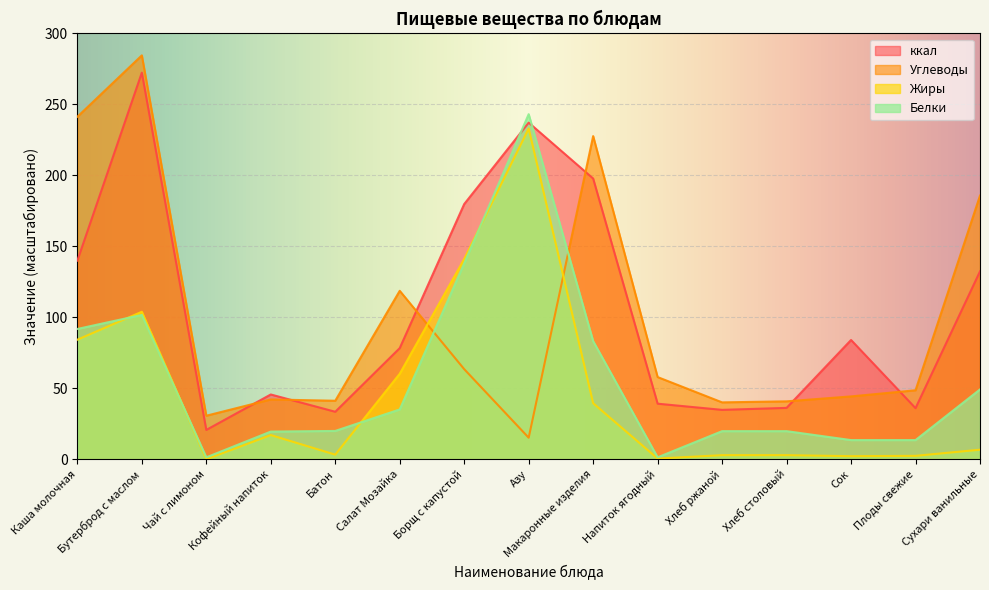

Reading right to left, what are all the values shown in this chart?

Углеводы: Сухари ванильные=185.8	Плоды свежие=48.6	Сок=44.3	Хлеб столовый=40.8	Хлеб ржаной=40.1	Напиток ягодный=57.9	Макаронные изделия=227.7	Азу=15.2	Борщ с капустой=63.5	Салат Мозайка=118.7	Батон=41.2	Кофейный напиток=42.1	Чай с лимоном=30.7	Бутерброд с маслом=284.6	Каша молочная=241.3
Жиры: Сухари ванильные=6.7	Плоды свежие=2.4	Сок=2.2	Хлеб столовый=2.9	Хлеб ржаной=2.9	Напиток ягодный=0.5	Макаронные изделия=39.5	Азу=233.0	Борщ с капустой=141.1	Салат Мозайка=60.2	Батон=3.2	Кофейный напиток=17.0	Чай с лимоном=0.0	Бутерброд с маслом=103.9	Каша молочная=84.2
Белки: Сухари ванильные=49.2	Плоды свежие=13.5	Сок=13.5	Хлеб столовый=19.8	Хлеб ржаной=19.8	Напиток ягодный=1.3	Макаронные изделия=83.2	Азу=243.2	Борщ с капустой=138.0	Салат Мозайка=35.1	Батон=20.0	Кофейный напиток=19.5	Чай с лимоном=1.3	Бутерброд с маслом=101.7	Каша молочная=91.8
ккал: Сухари ванильные=132.4	Плоды свежие=36.0	Сок=84.0	Хлеб столовый=36.2	Хлеб ржаной=34.8	Напиток ягодный=39.1	Макаронные изделия=197.8	Азу=237.2	Борщ с капустой=179.8	Салат Мозайка=78.3	Батон=33.5	Кофейный напиток=45.6	Чай с лимоном=20.7	Бутерброд с маслом=272.4	Каша молочная=140.0